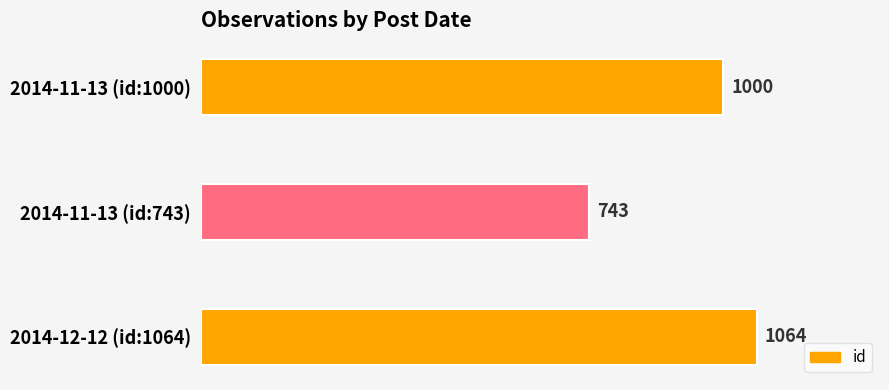

List the labels in order of value, largest first.

2014-12-12 (id:1064), 2014-11-13 (id:1000), 2014-11-13 (id:743)